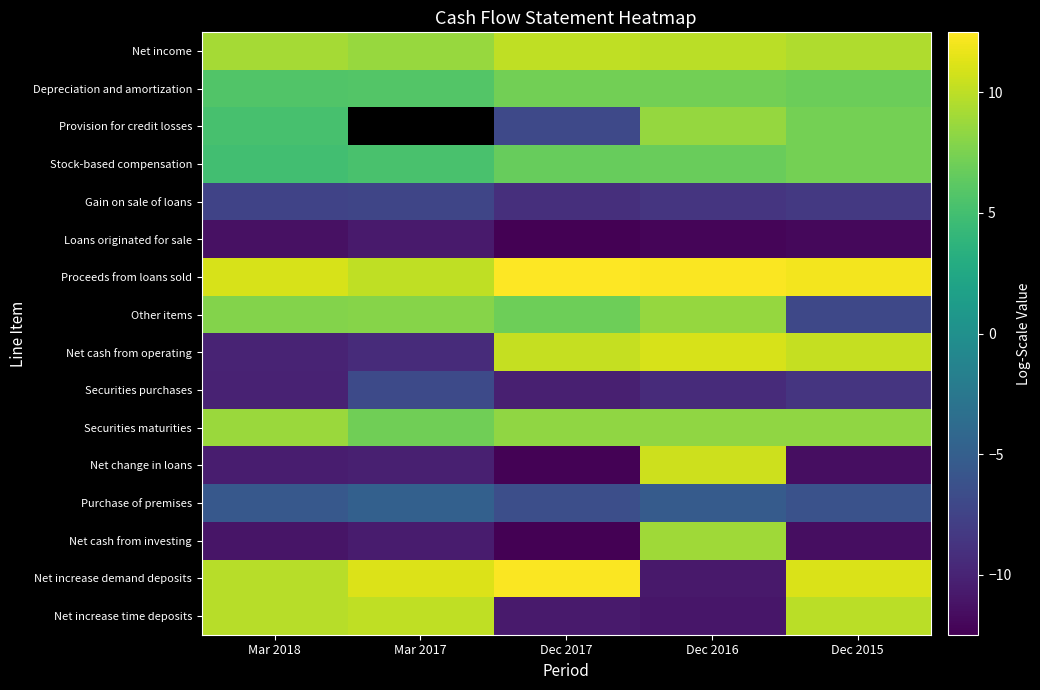

At how many categories does at least one series exceed 5?

5